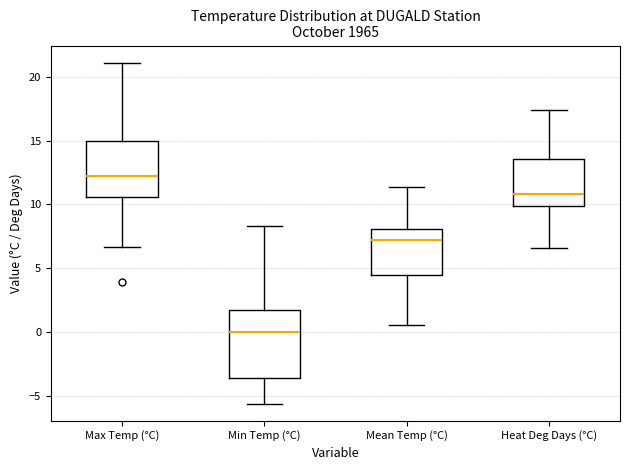

Reading left to right, transcribe this box plot: for each box, give where its median line is, the range the box spans, and where its two whiskers end, as read against the y-axis. The values are not printed on the chart, so give them approximately, as read against the axis.

Max Temp (°C): median 12.0, box 10.5 to 15.0, whiskers 6.5 to 21.0
Min Temp (°C): median 0.0, box -3.5 to 1.5, whiskers -5.5 to 8.5
Mean Temp (°C): median 7.0, box 4.5 to 8.0, whiskers 0.5 to 11.5
Heat Deg Days (°C): median 11.0, box 10.0 to 13.5, whiskers 6.5 to 17.5